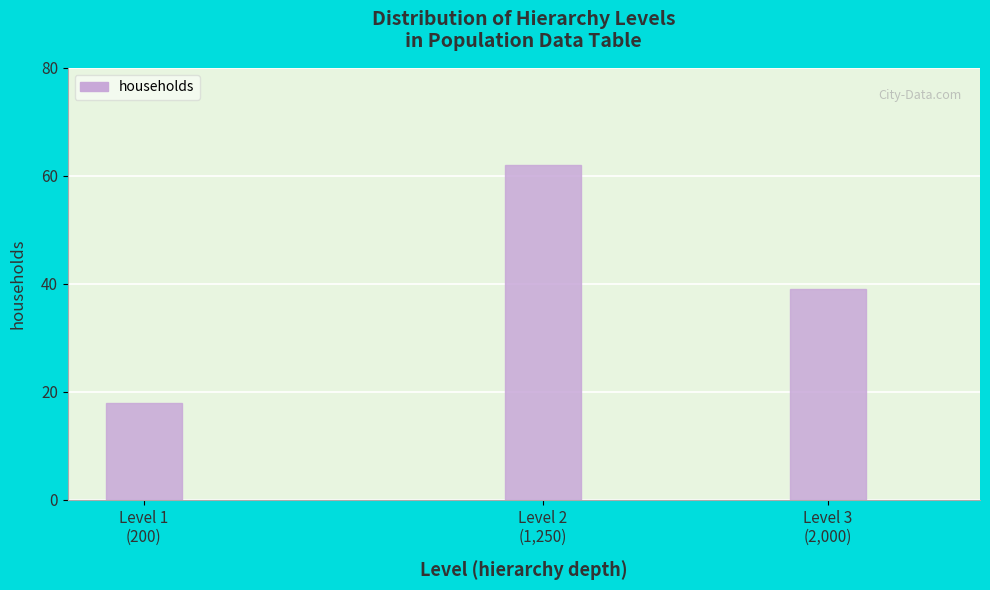

Reading left to right, transcribe all the data shown in this chart.

18	62	39